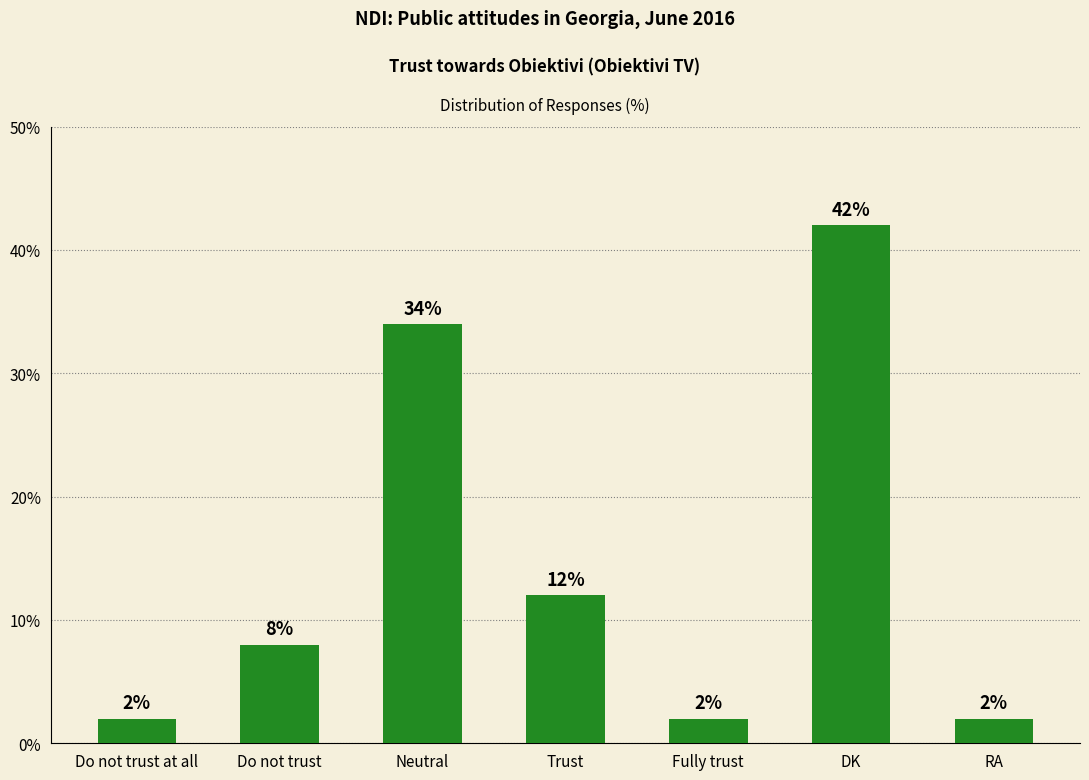

How many bars are there in total?

7